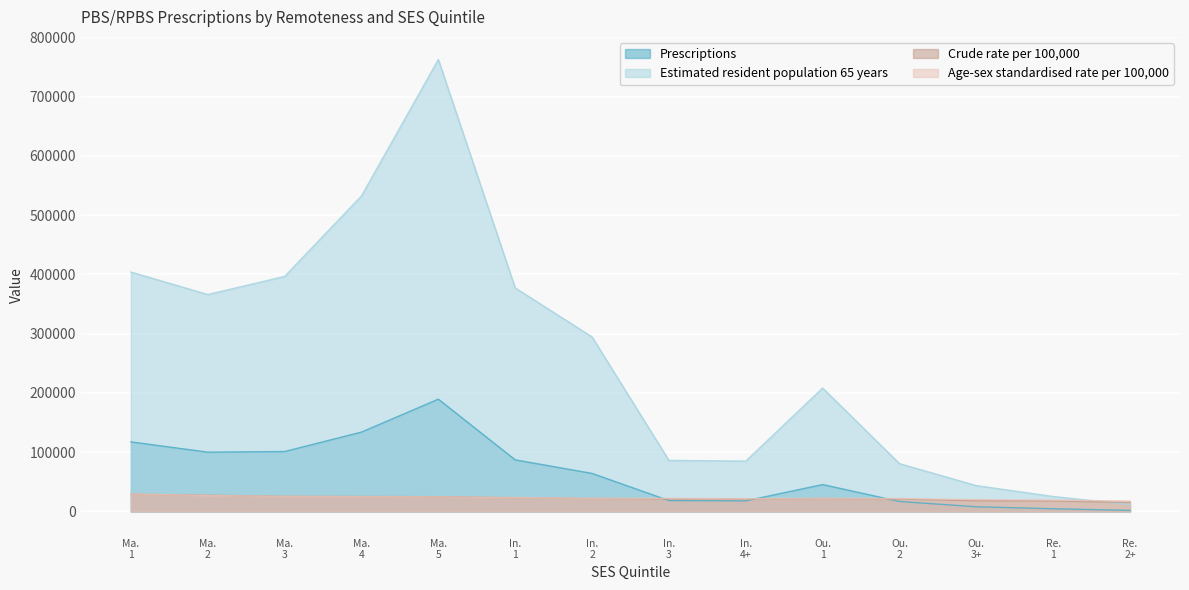

Which series has the largest total across all categories?

Estimated resident population 65 years